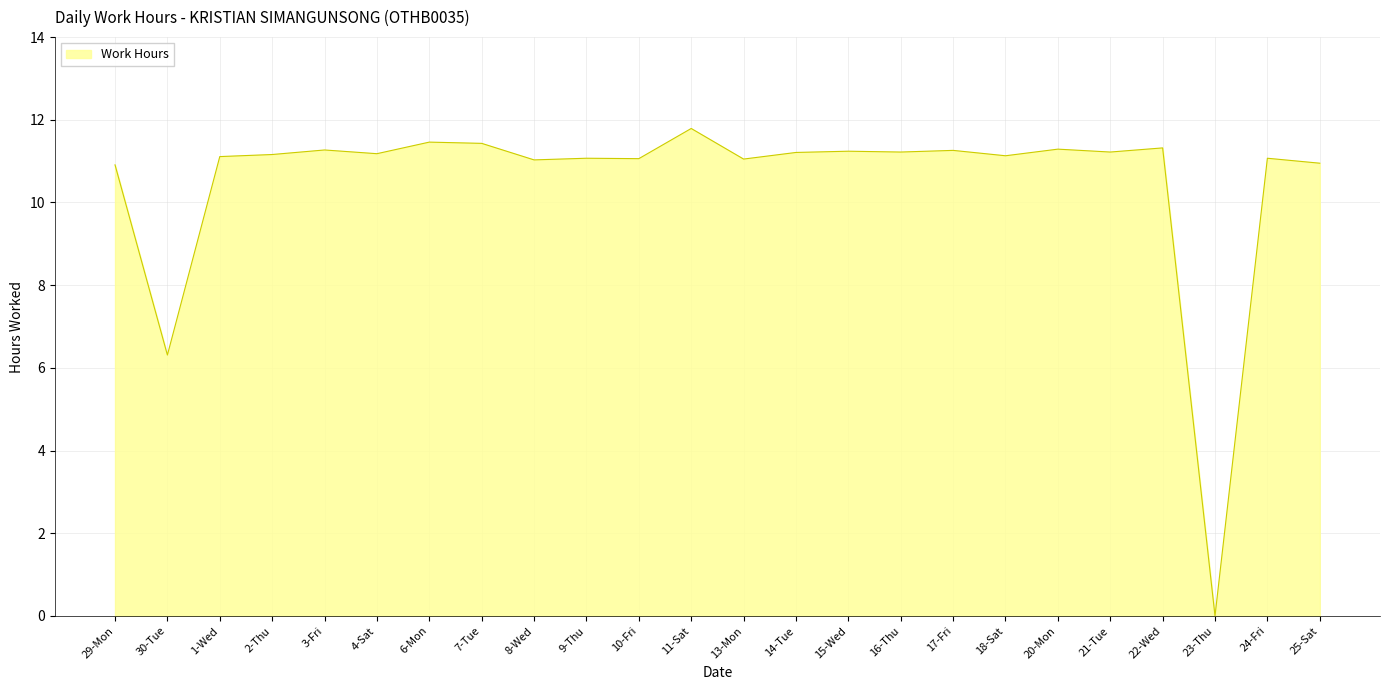

Is it true that the value at 11-Sat is 19.2?

False